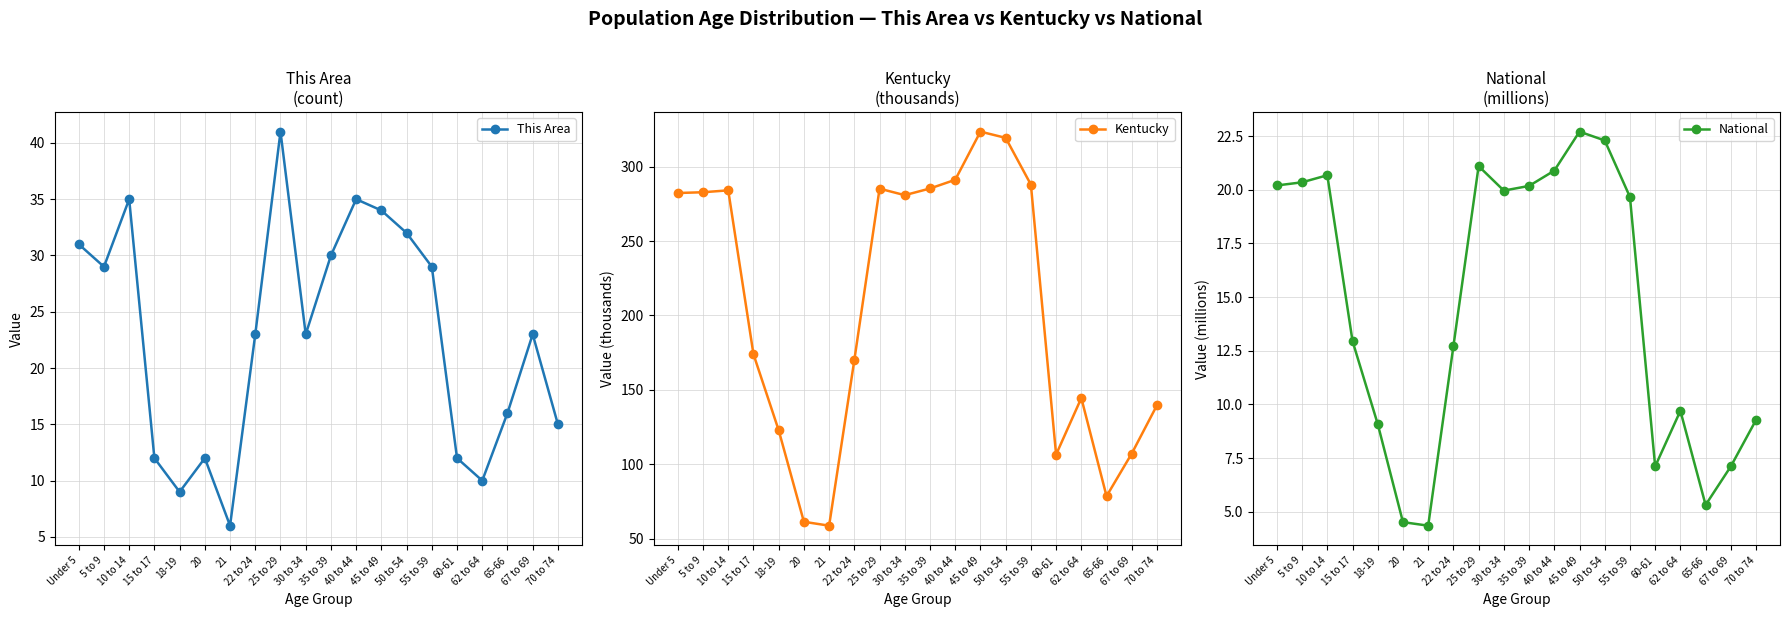

How many interior local peaks does the This Area series have?

5